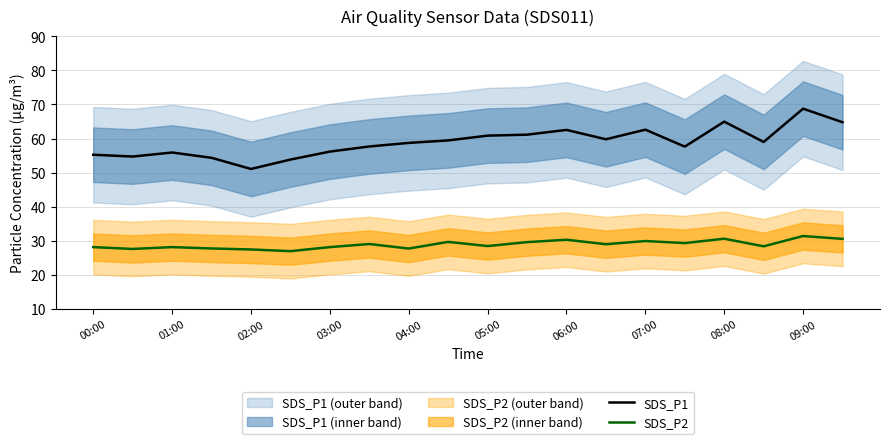

The SDS_P1 series shows 25.1 at 05:00. True or false?

False